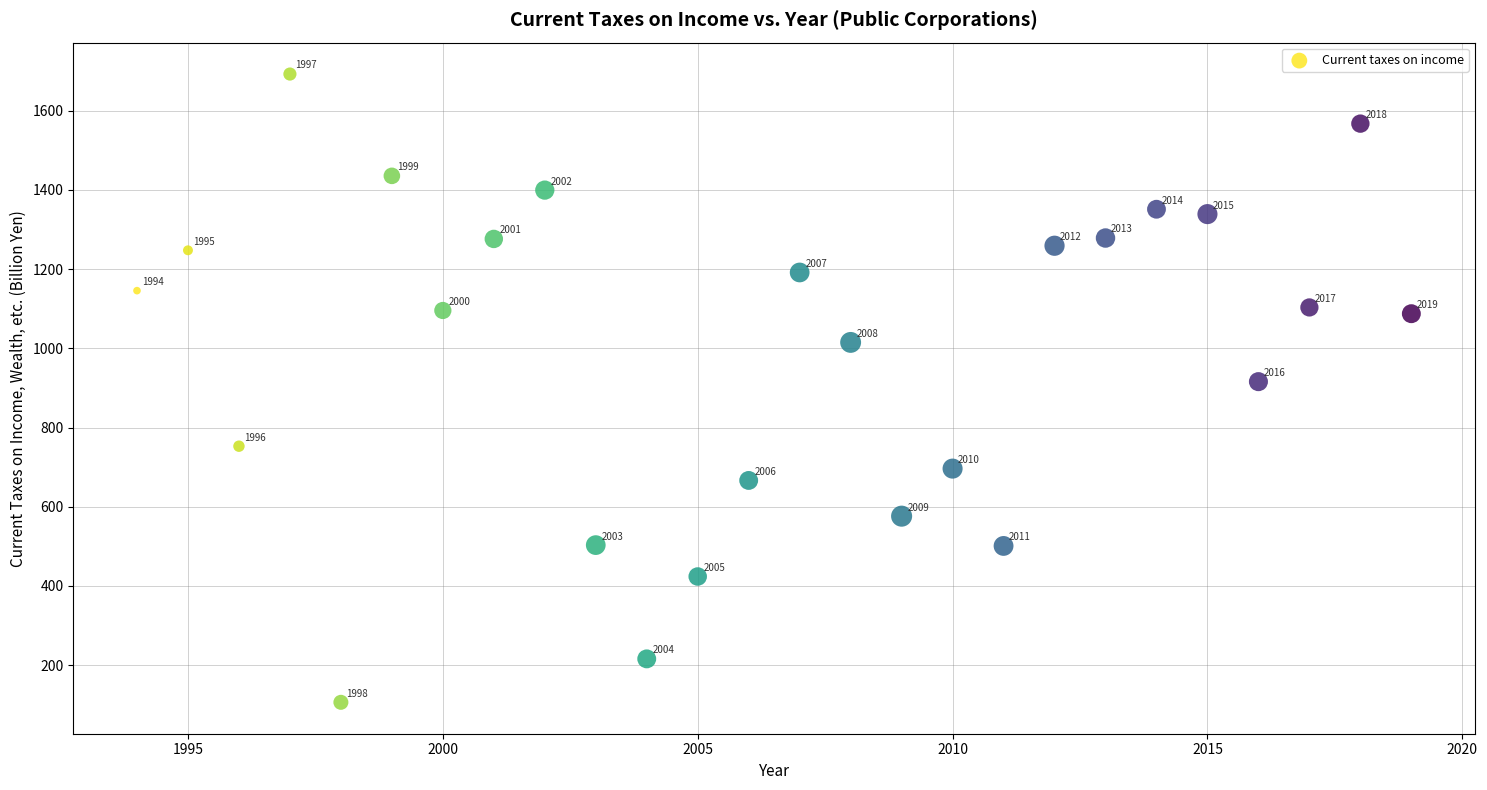

What is the range of X values (max minus min)?

25.0